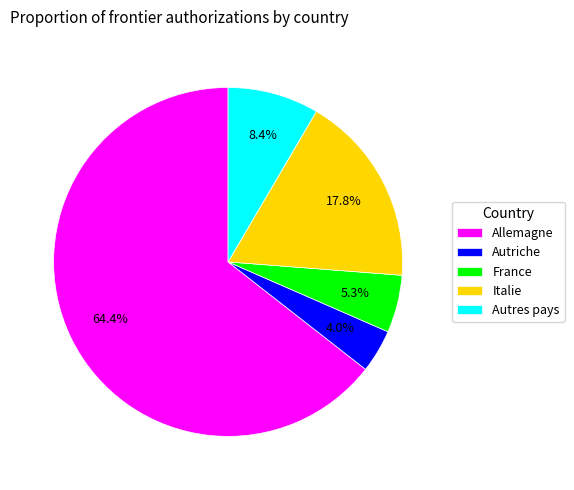

Count the number of slices in the pie.

5